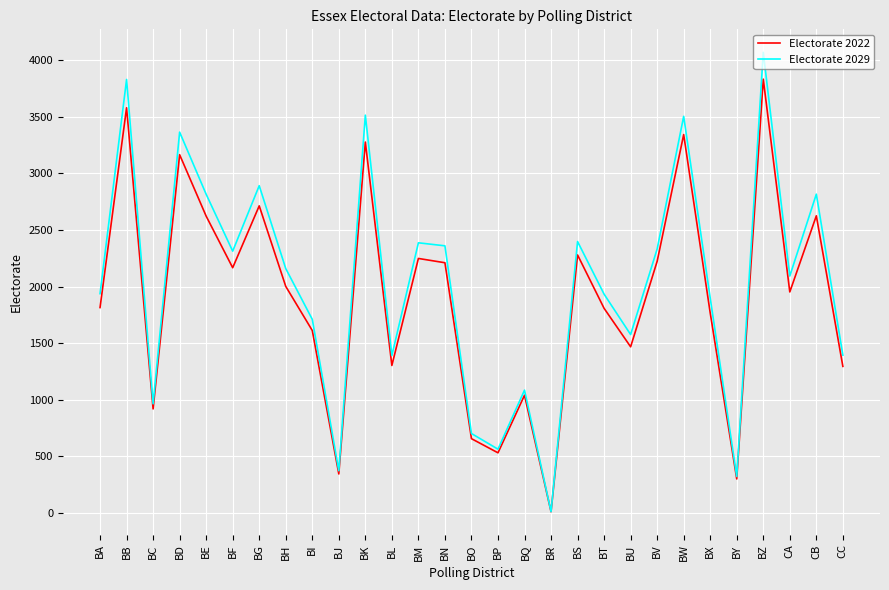

At which category is the sum across all series the highest?

BZ